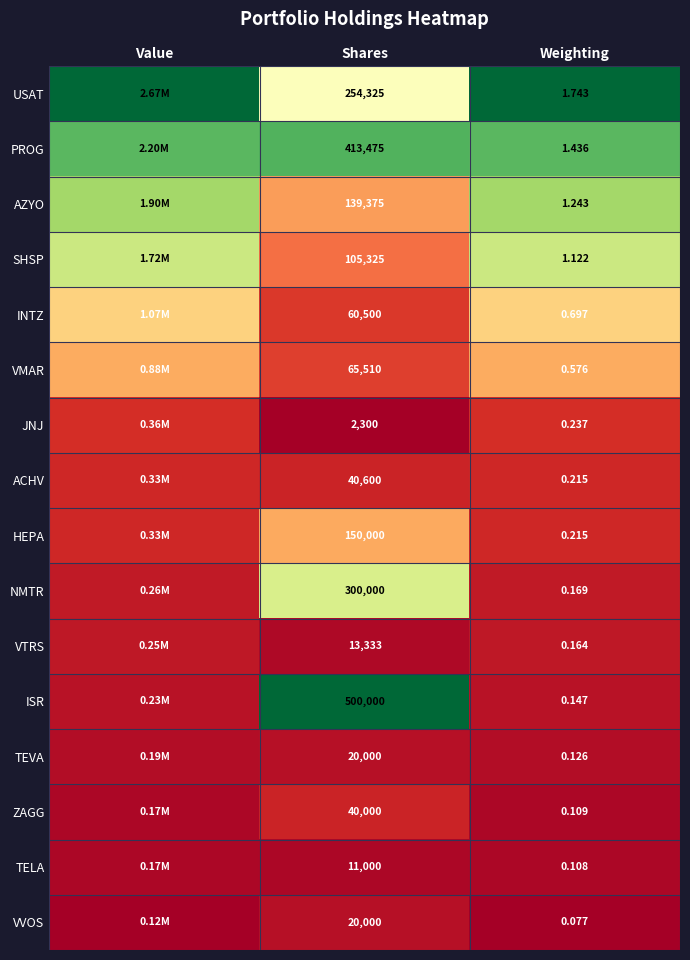

Between Shares and Weighting, which series saw the biggest shift?

ISR